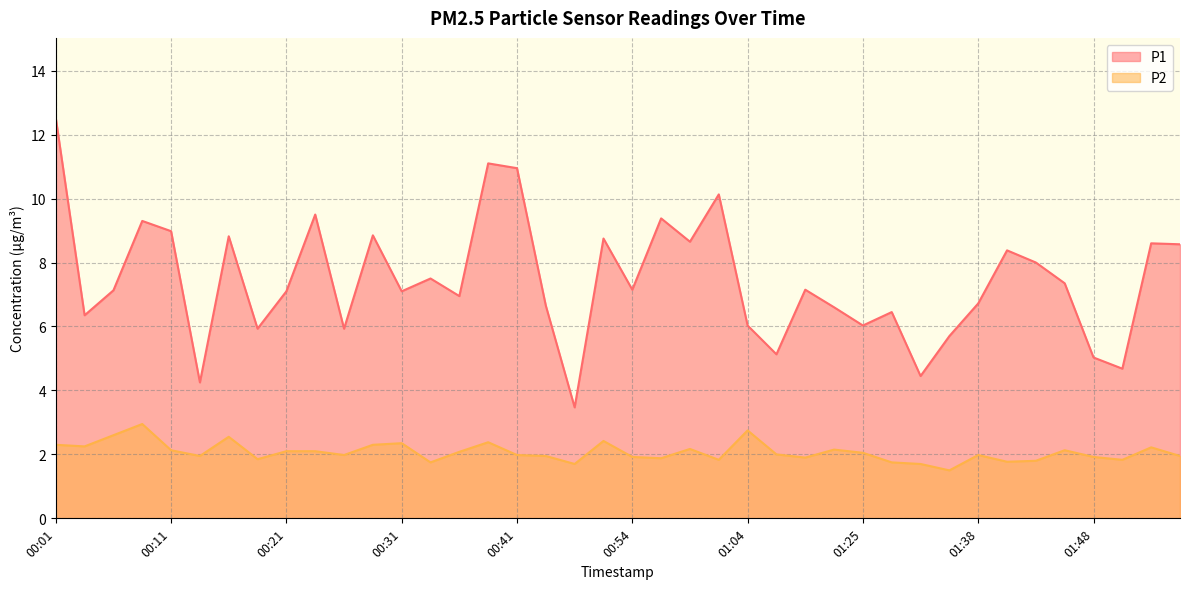

In P2, how many points are lower than both neighbors (excluding endpoints)?

12